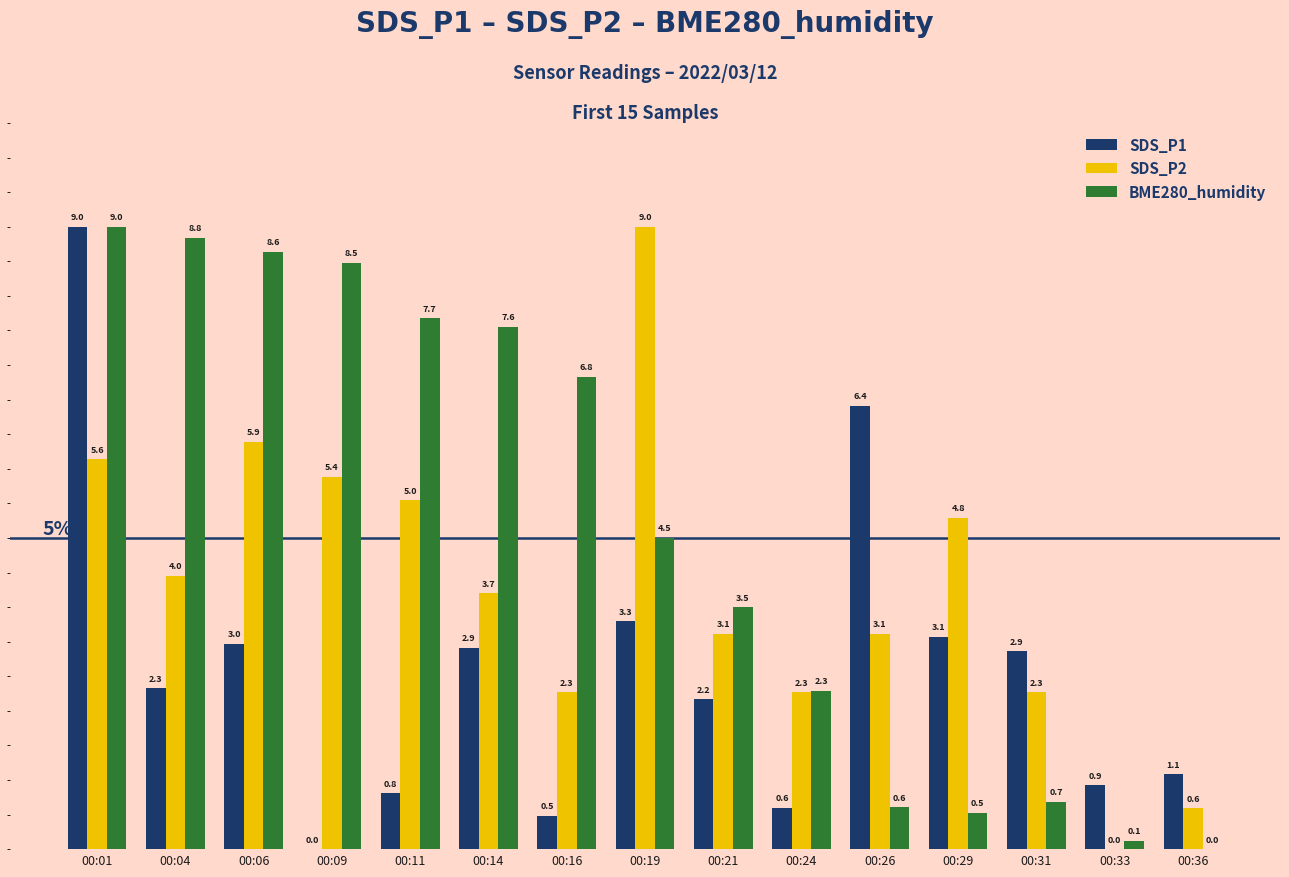

Between 00:04 and 00:21, which series saw the biggest shift?

BME280_humidity